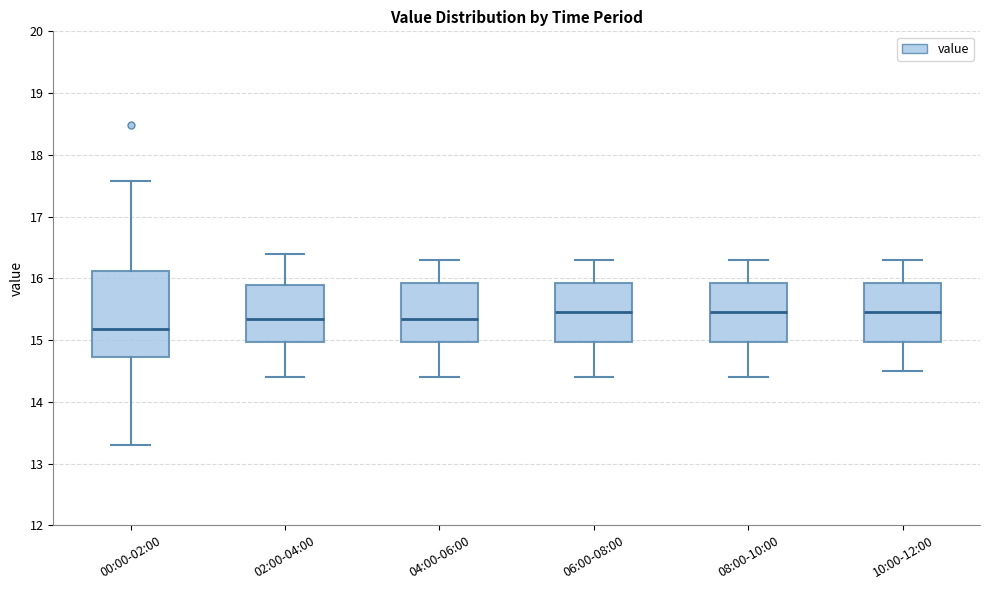

Comparing the boxes themselves (not the whiskers), which one is the tallest?

00:00-02:00